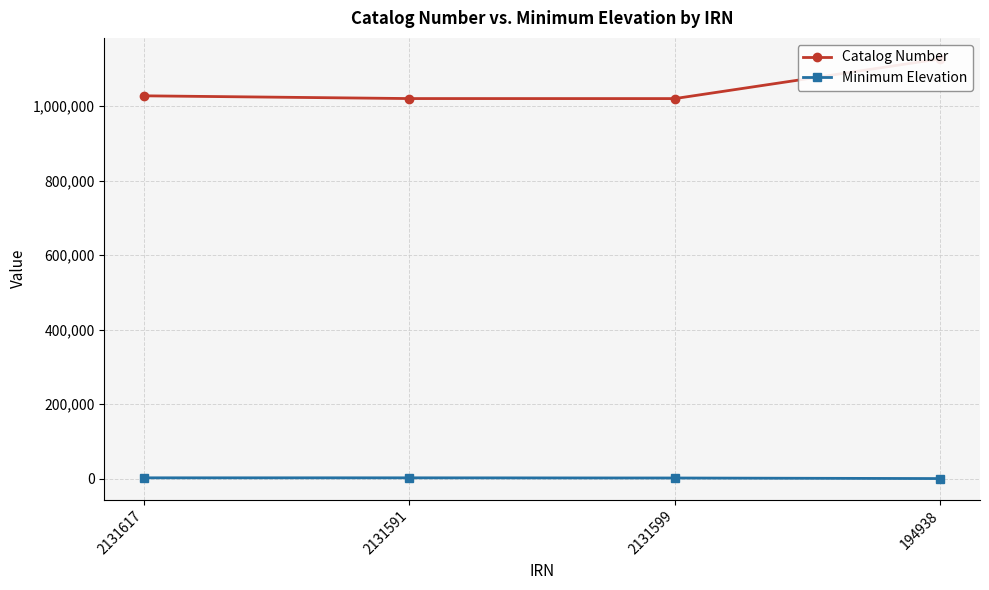

Which series has the largest total across all categories?

Catalog Number